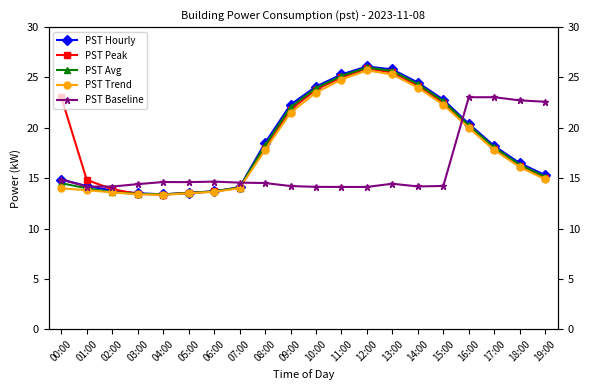

What is the average value of the PST Avg series?

18.4